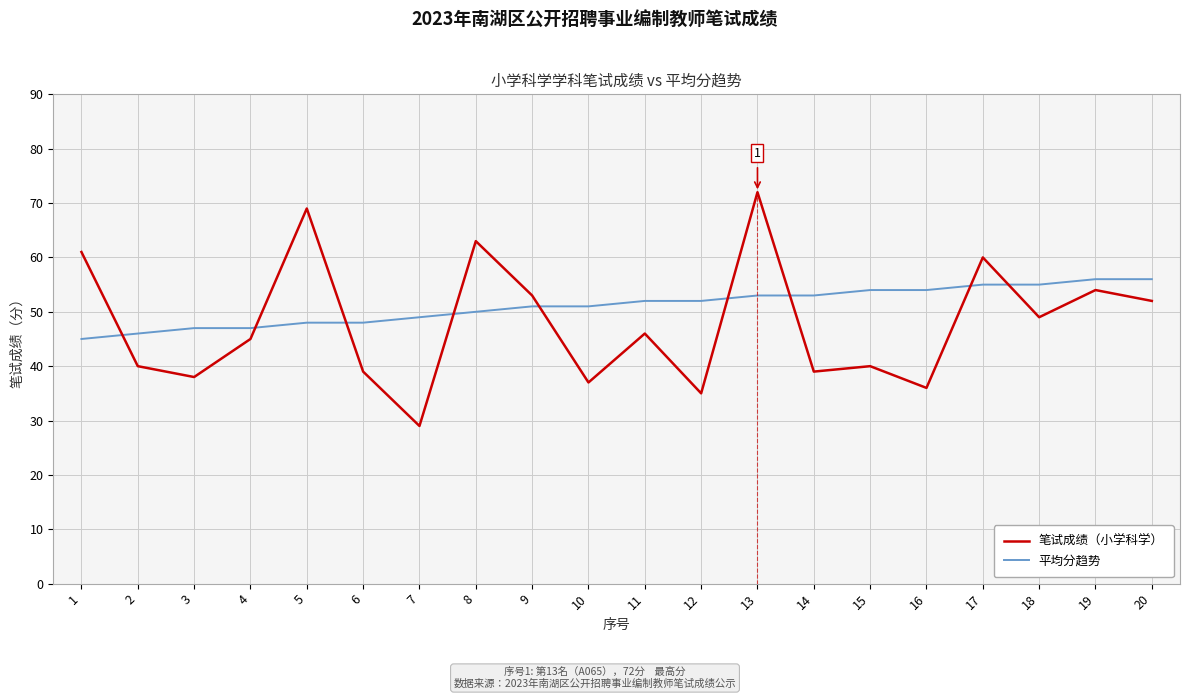

In 笔试成绩（小学科学）, how many points are lower than both neighbors (excluding endpoints)?

7